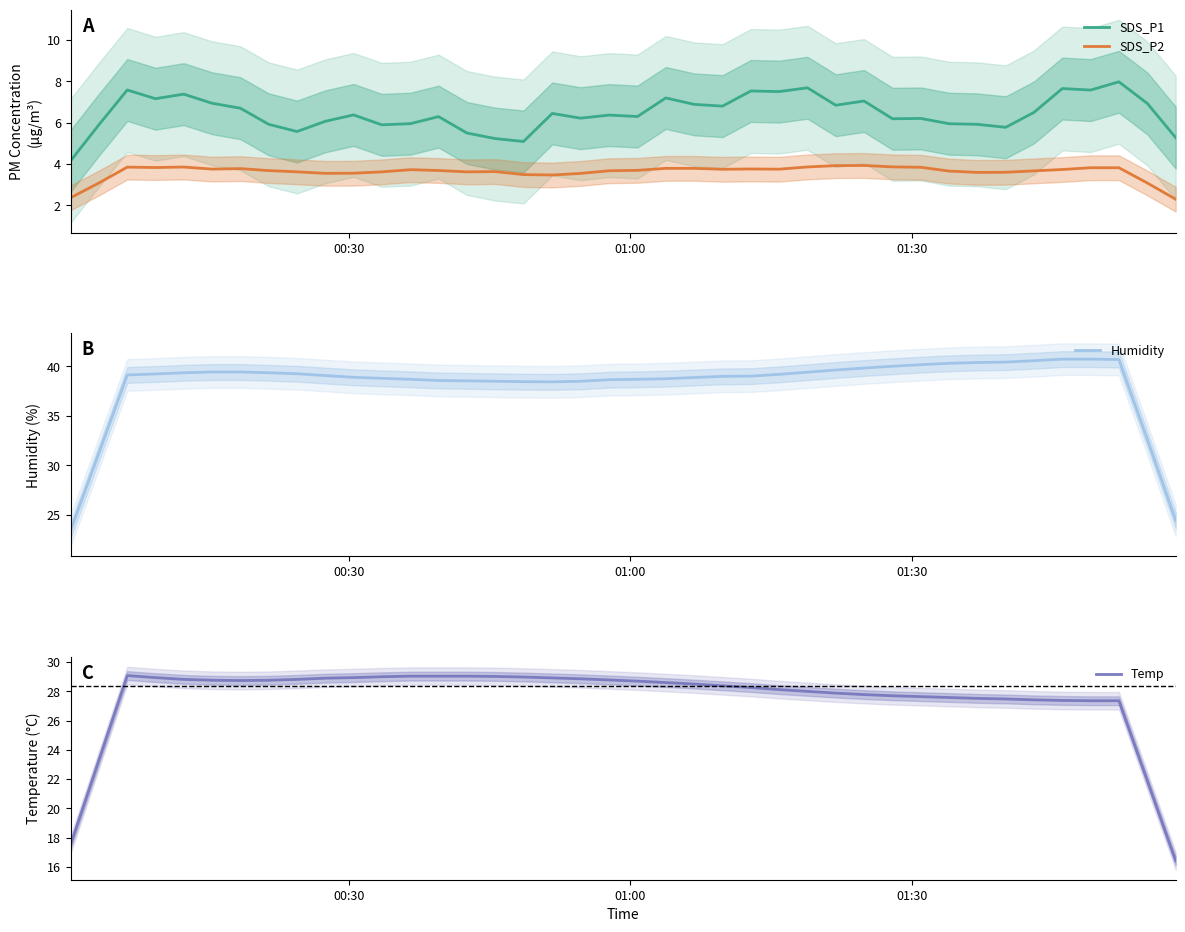

True or false: SDS_P1 and SDS_P2 intersect in this chart.

False